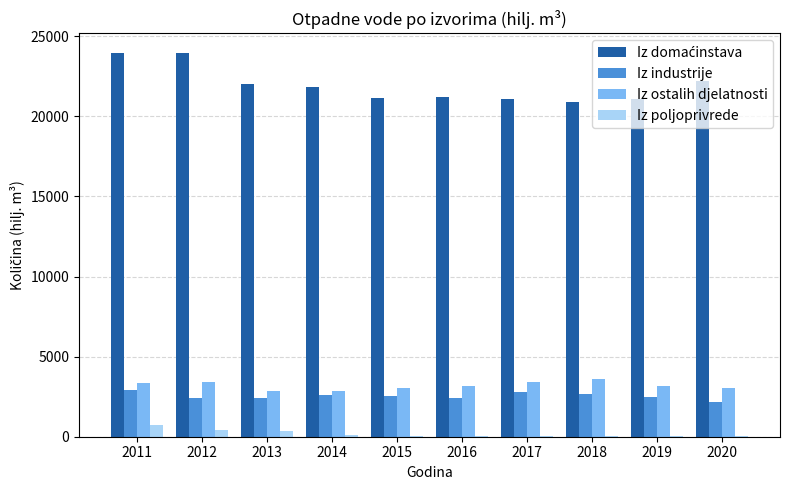

Is the value of Iz ostalih djelatnosti at 2018 greater than the value of Iz industrije at 2016?

Yes